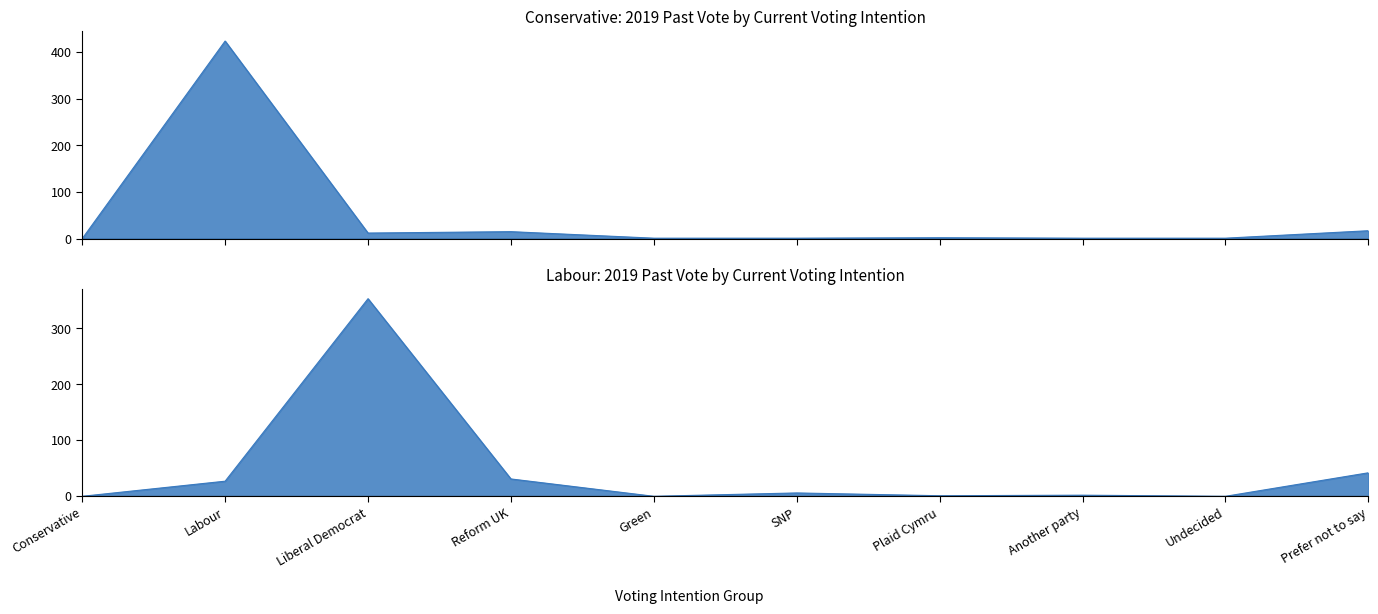

Which series changed the most between Green and Undecided?

Conservative